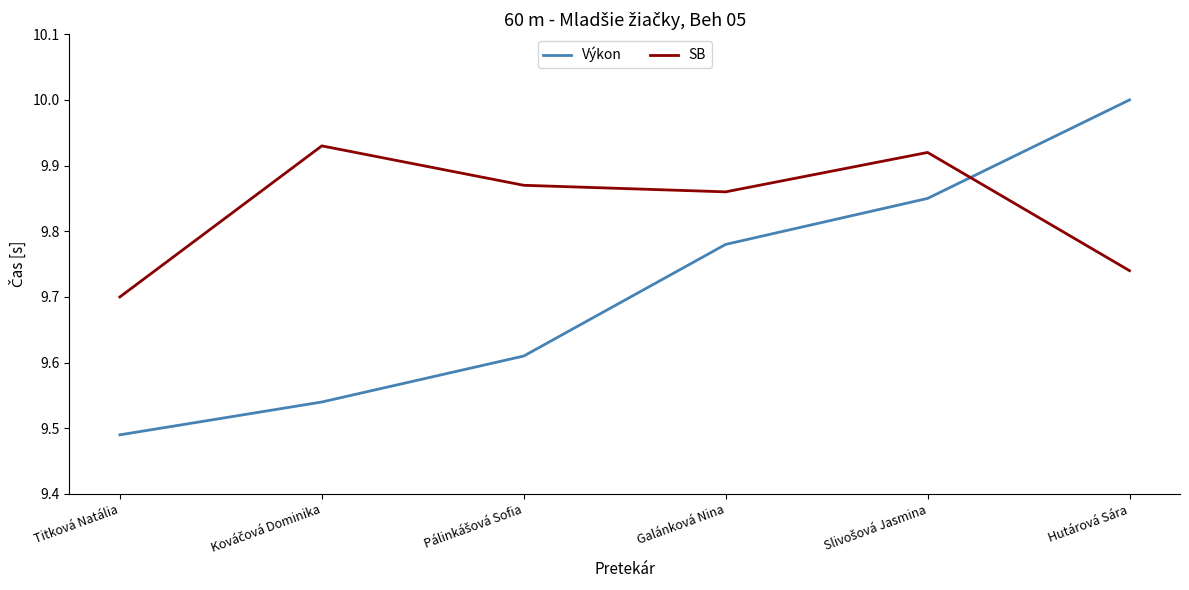

Count the SB values in the range 9 to 10.

6